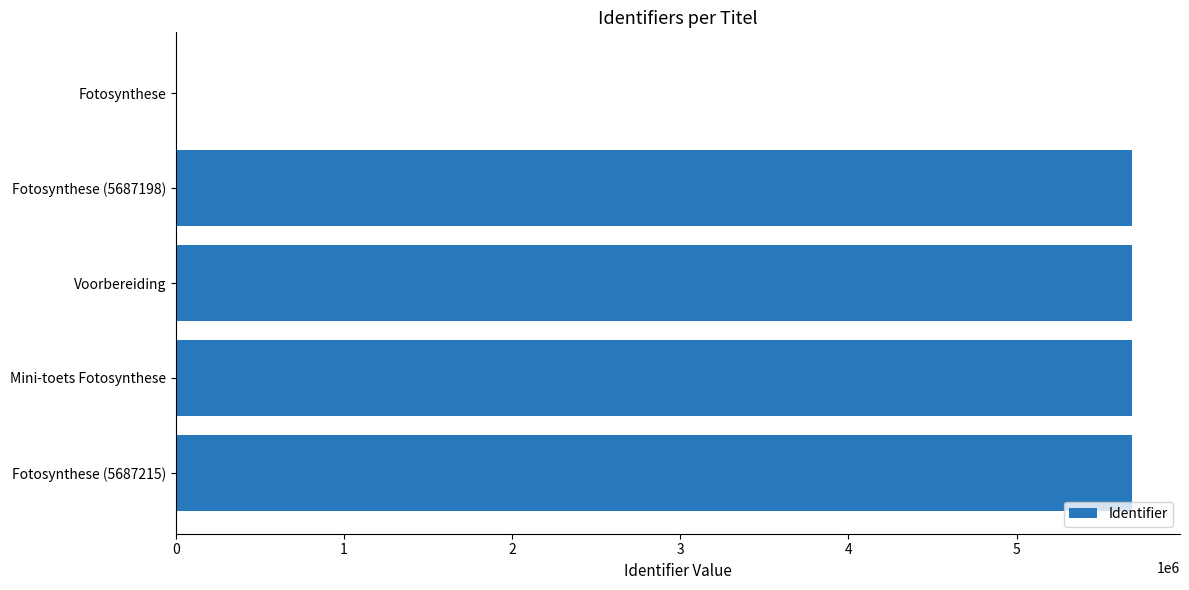

True or false: the data shows 5687198 at Fotosynthese (5687198).

True